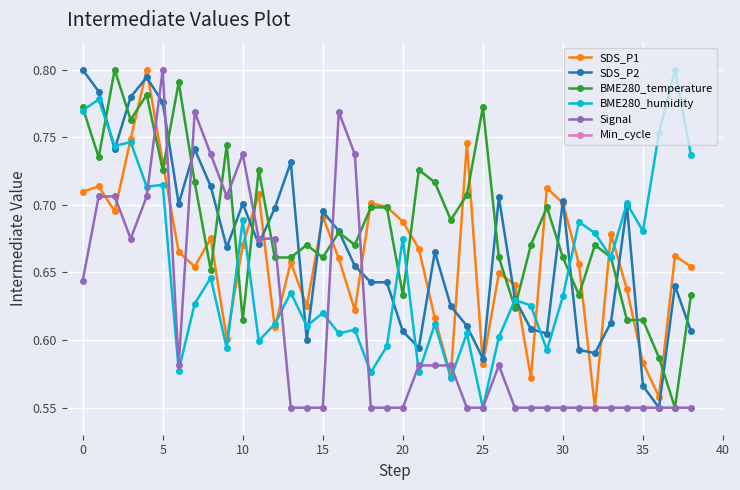

Which category has the lowest value in the BME280_humidity series?

25